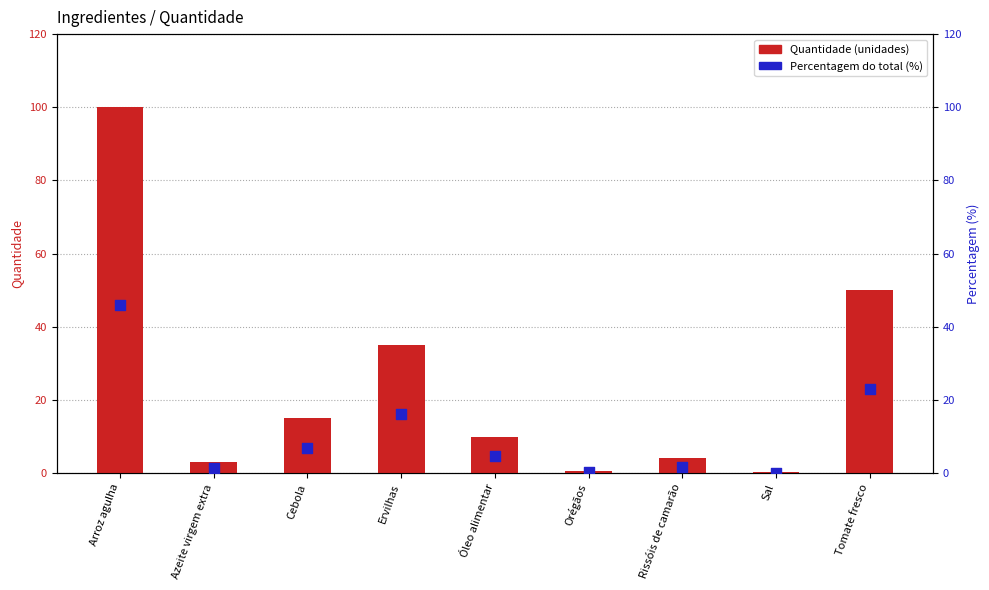

What is the total value across all series at Óleo alimentar?

14.6